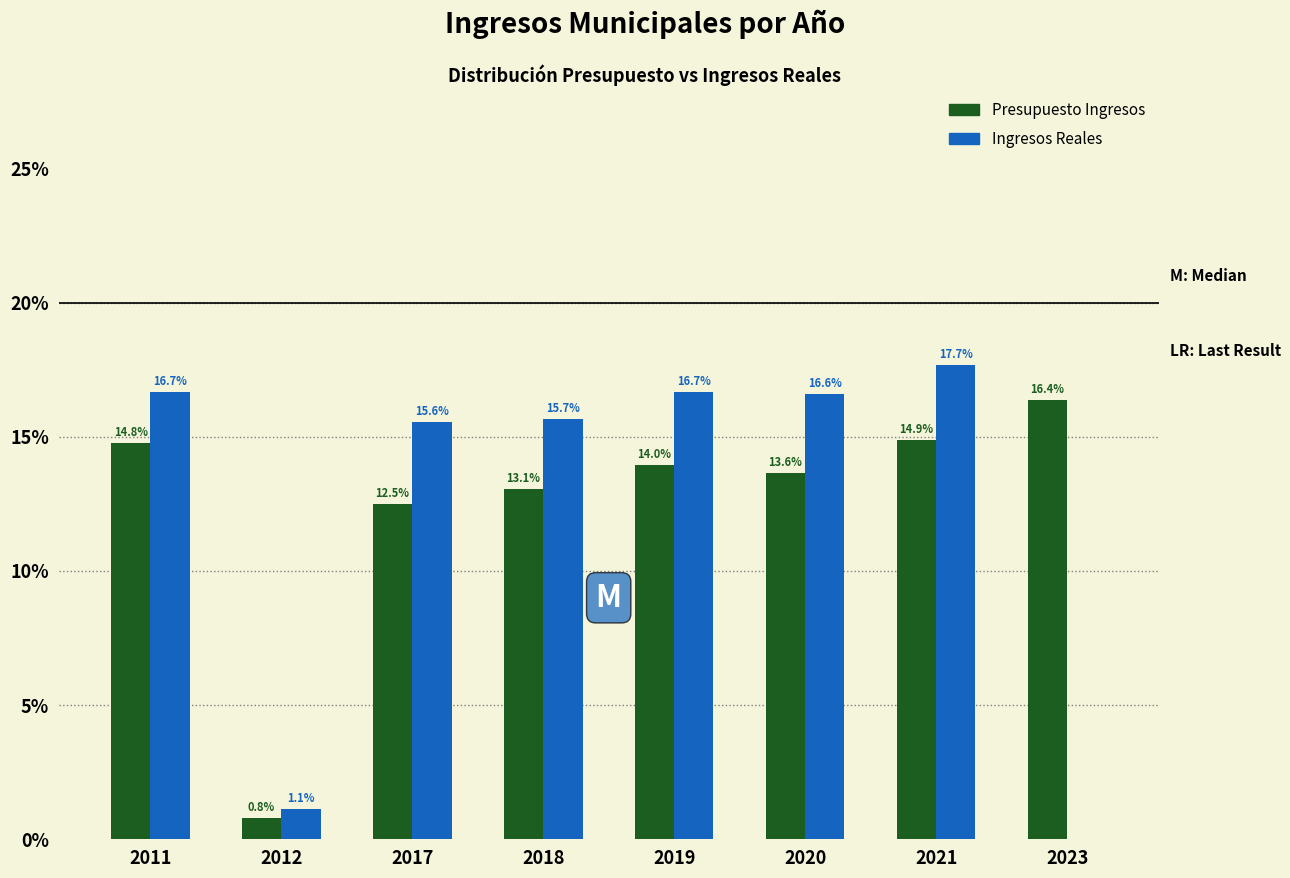

Reading left to right, what are all the values shown in this chart?

Presupuesto Ingresos: 2011=14.8	2012=0.8	2017=12.5	2018=13.1	2019=14.0	2020=13.6	2021=14.9	2023=16.4
Ingresos Reales: 2011=16.7	2012=1.1	2017=15.6	2018=15.7	2019=16.7	2020=16.6	2021=17.7	2023=0.0